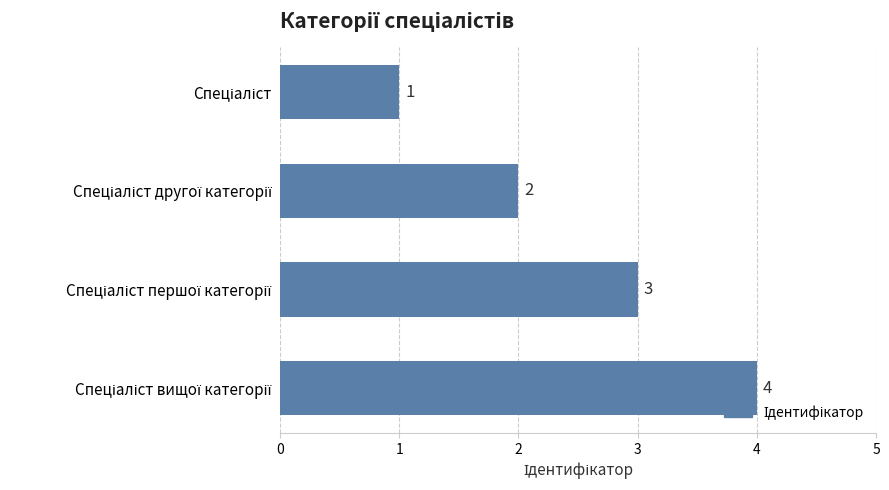

How many values are between 2 and 4?

3